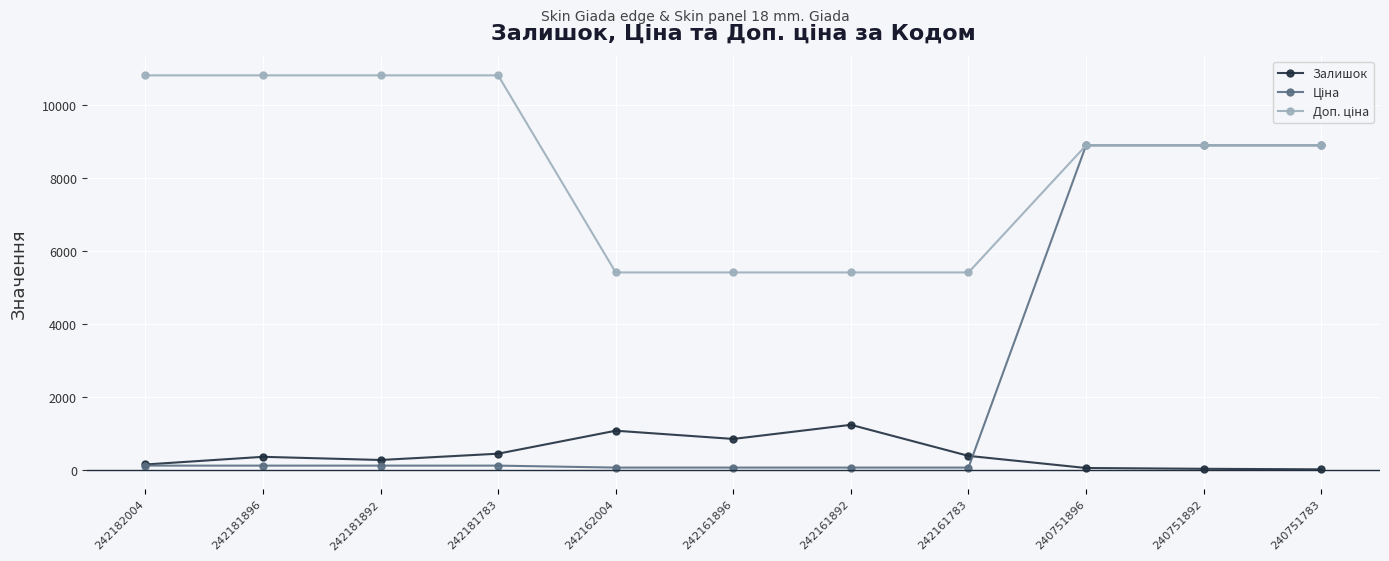

At how many categories does at least one series exceed 9811?

4